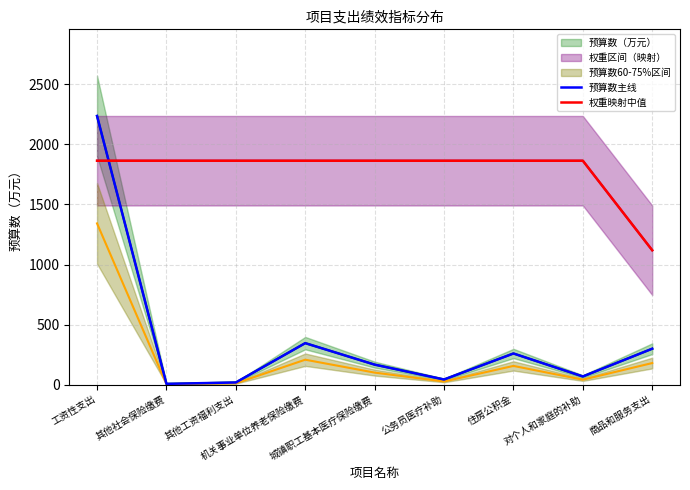

Is it true that 权重映射中值 equals 1864.4 at 其他工资福利支出?

True